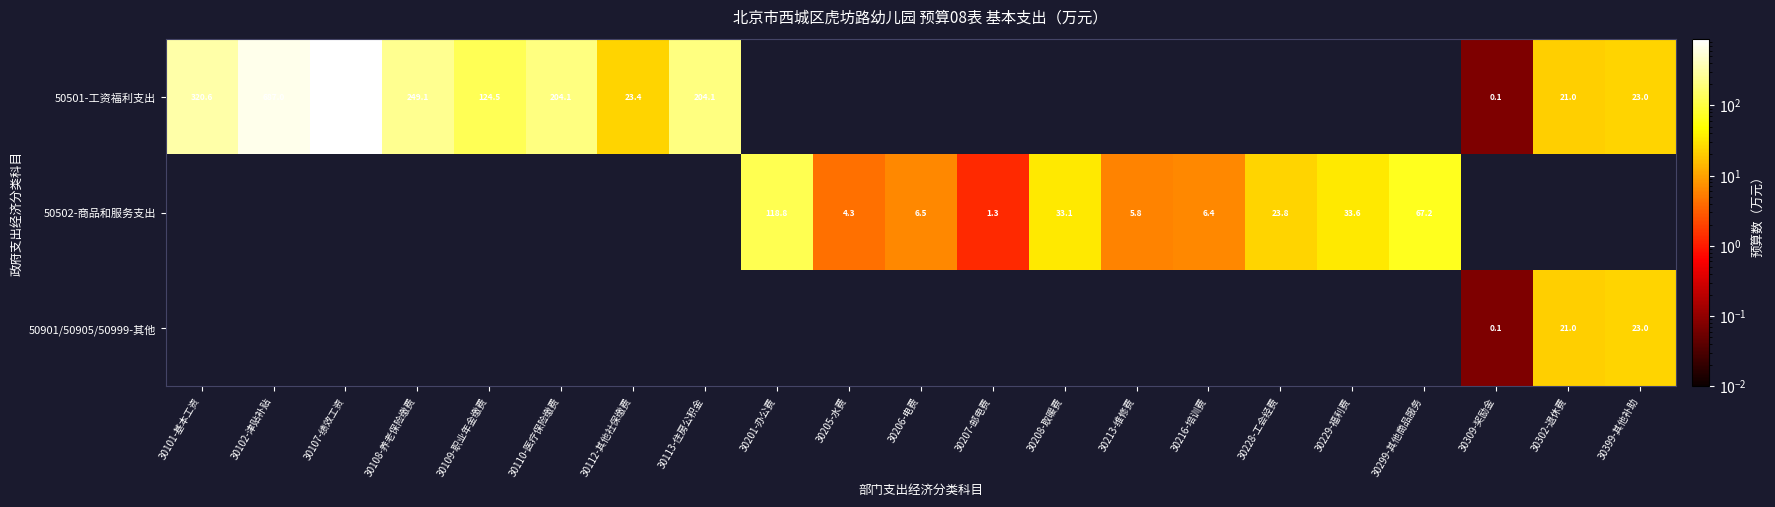

The value of 50901/50905/50999-其他 at 30302-退休费 is 7.8. True or false?

False